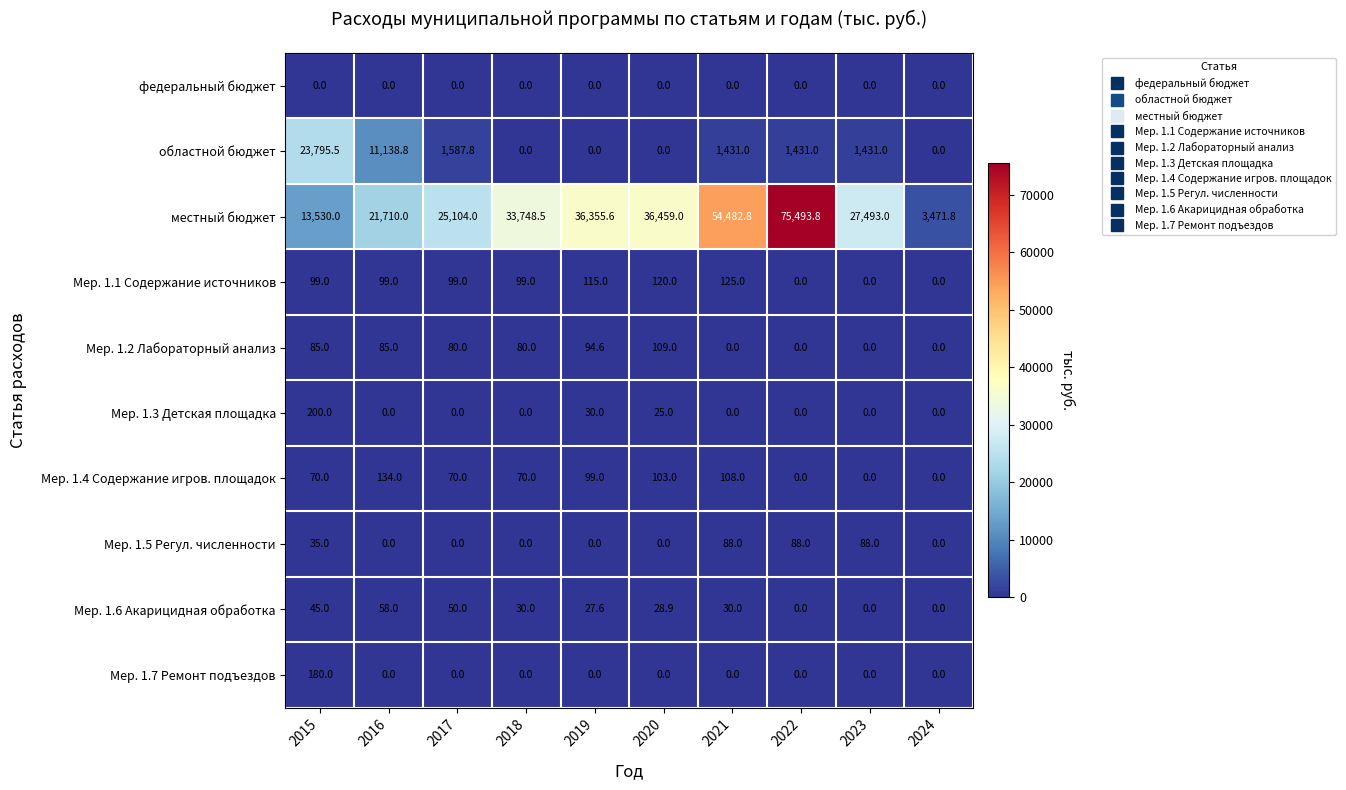

What is the spread (max minus min) of values at 2023?

27493.0